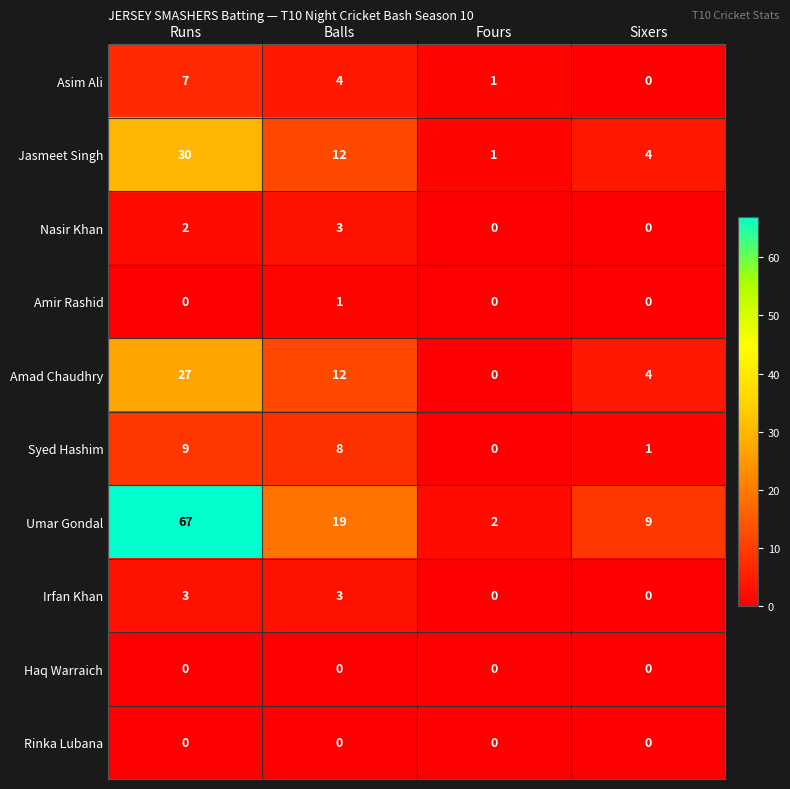

Which series has the largest total across all categories?

Umar Gondal